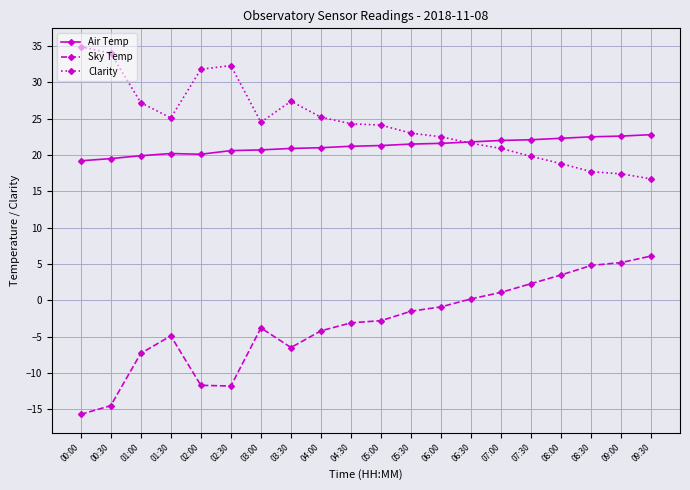

What is the label of the 11th point from the left?

05:00